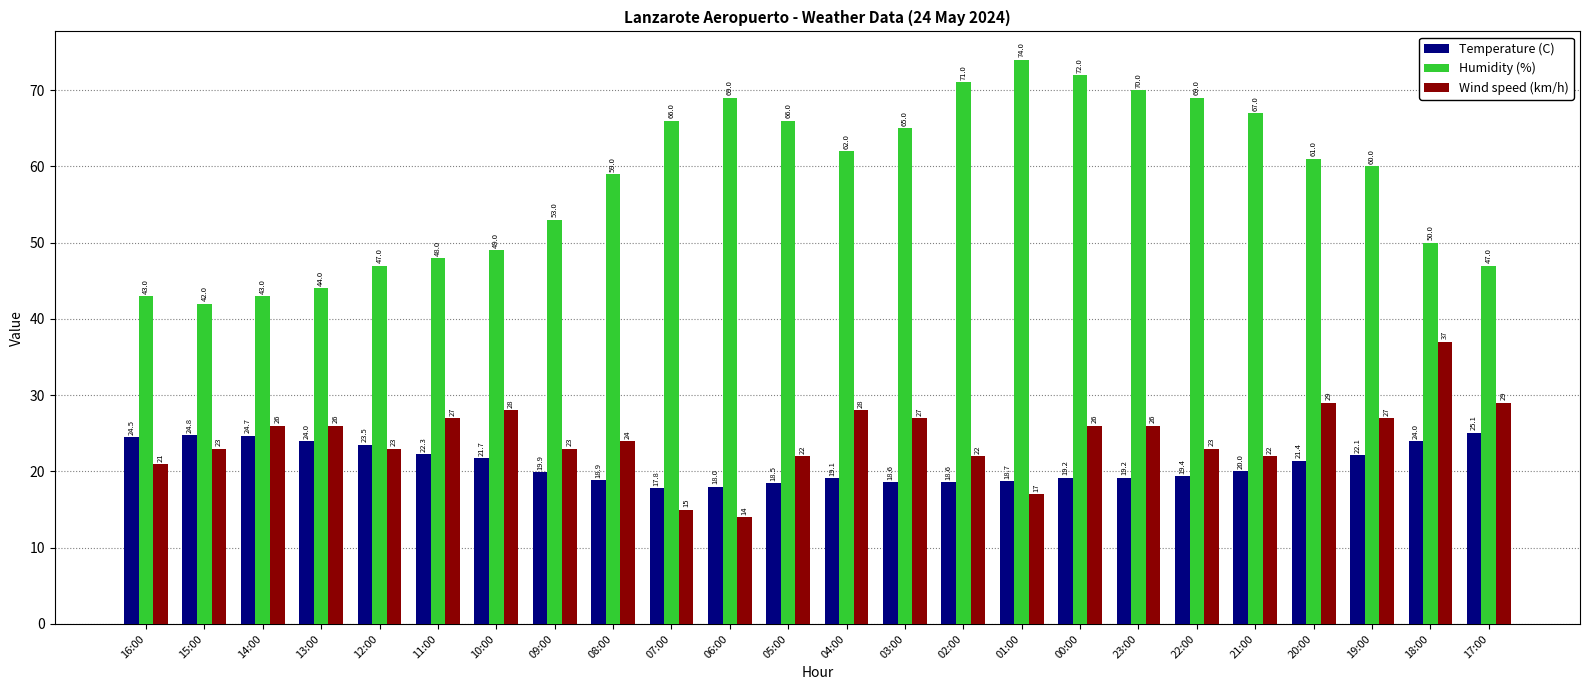

What is the label of the 22nd bar from the right?

14:00